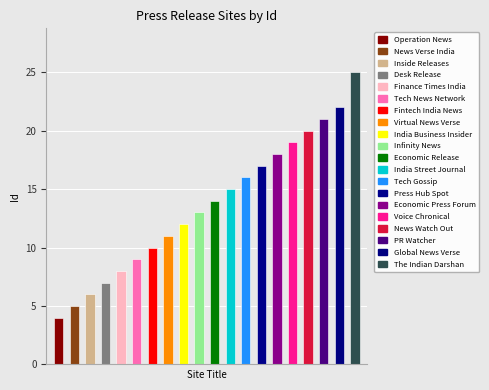

How many data points are above 14?

9